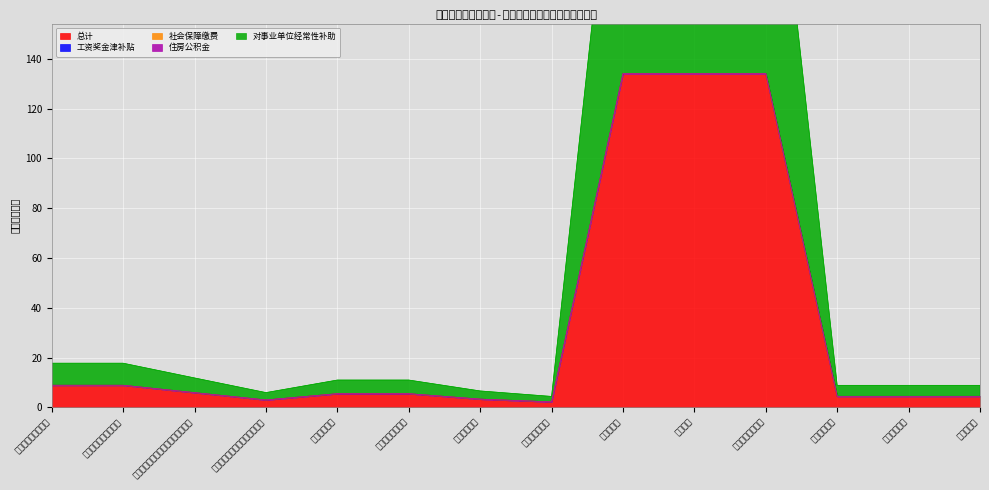

Which series has the largest total across all categories?

总计